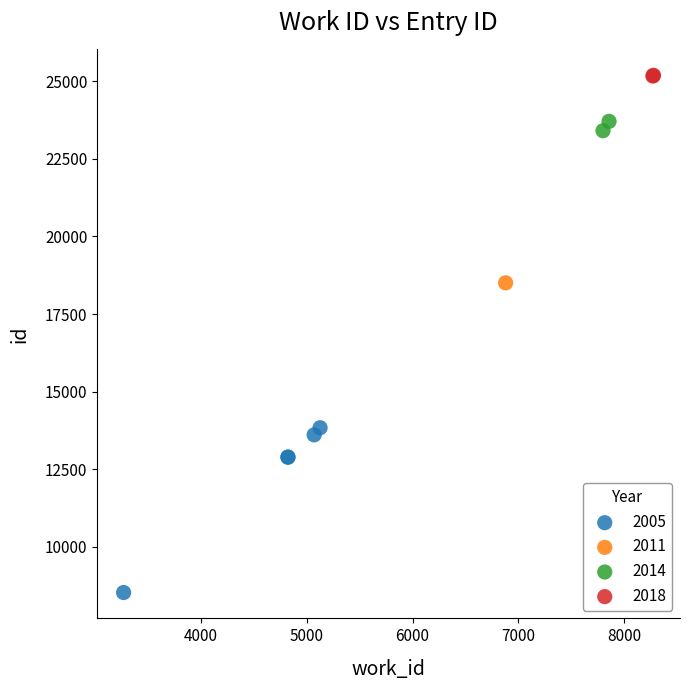

What are all the series names shown in the legend?

2005, 2011, 2014, 2018